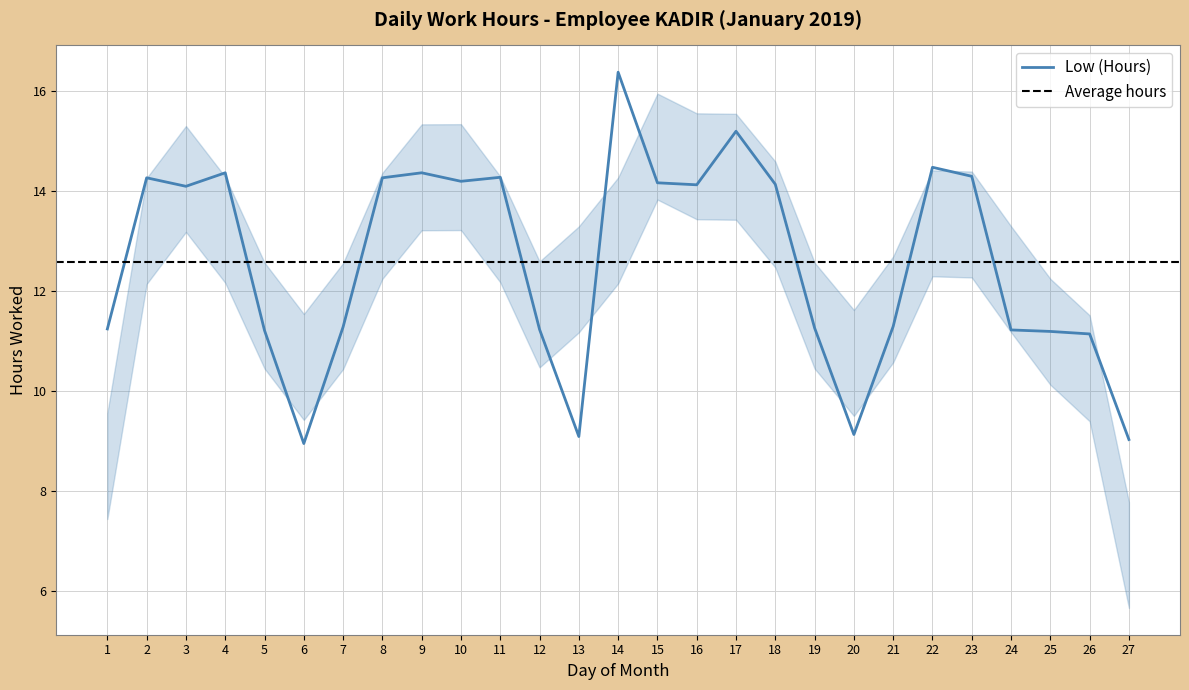

How many data points are above 14?

14